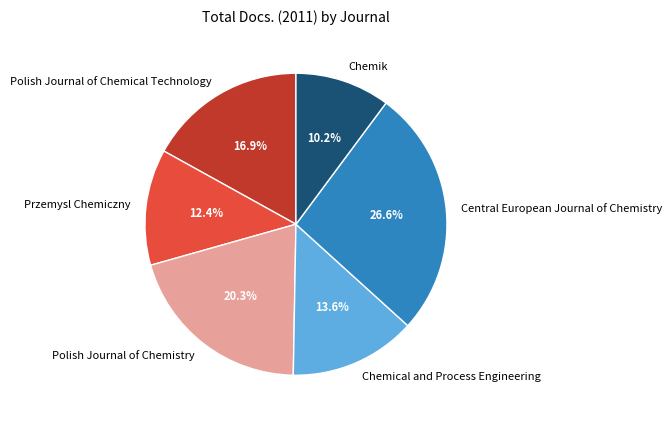

Does any single category account for the majority?

No